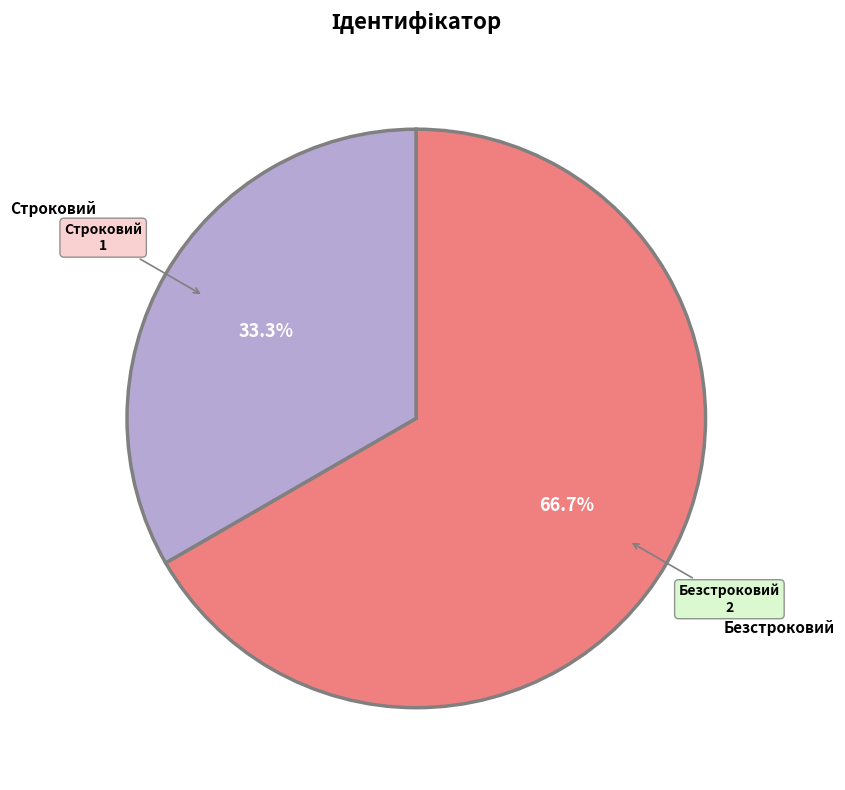

Is there a majority slice in this chart?

Yes